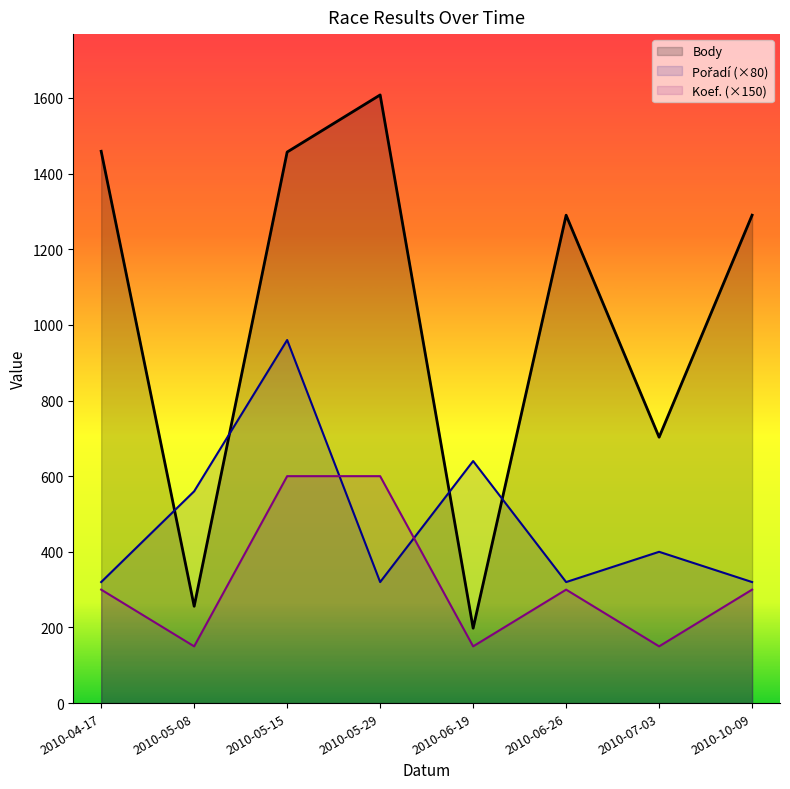

Rank the series by their maximum value, from lowest to highest.

Koef. (×150), Pořadí (×80), Body